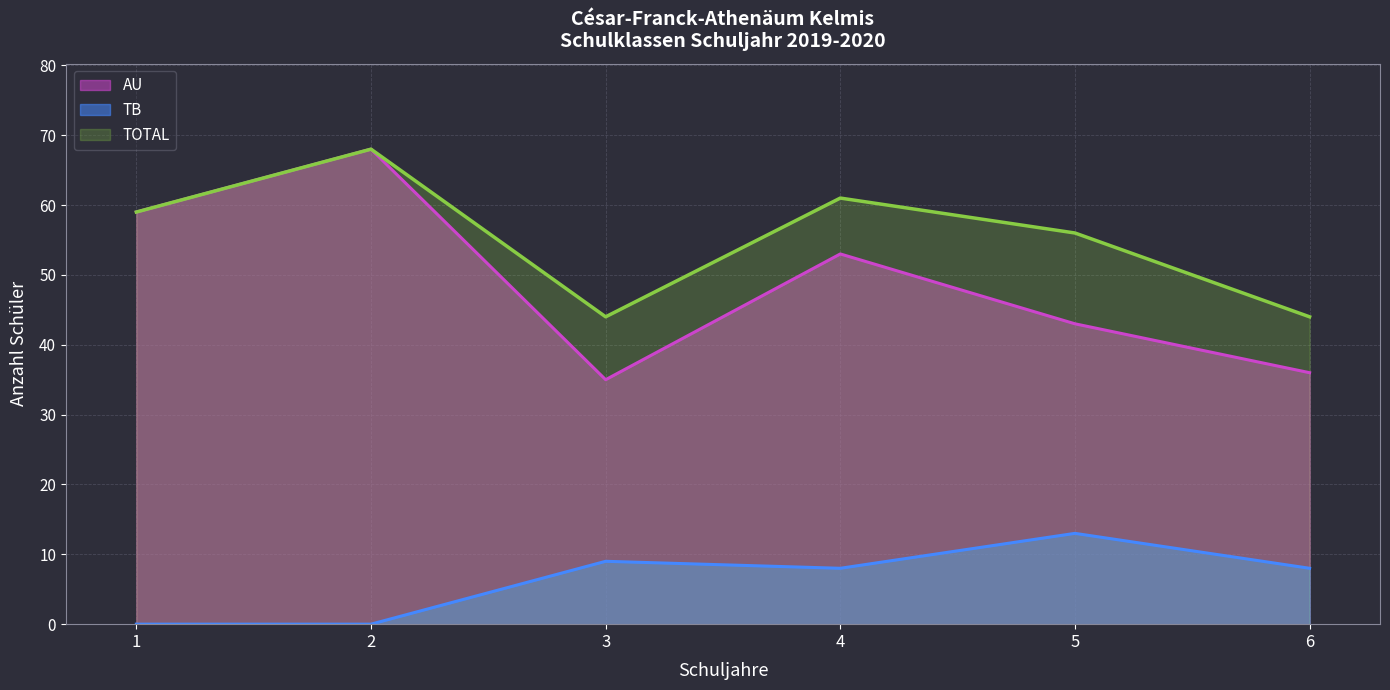

List the labels in order of AU value, smallest first.

3, 6, 5, 4, 1, 2